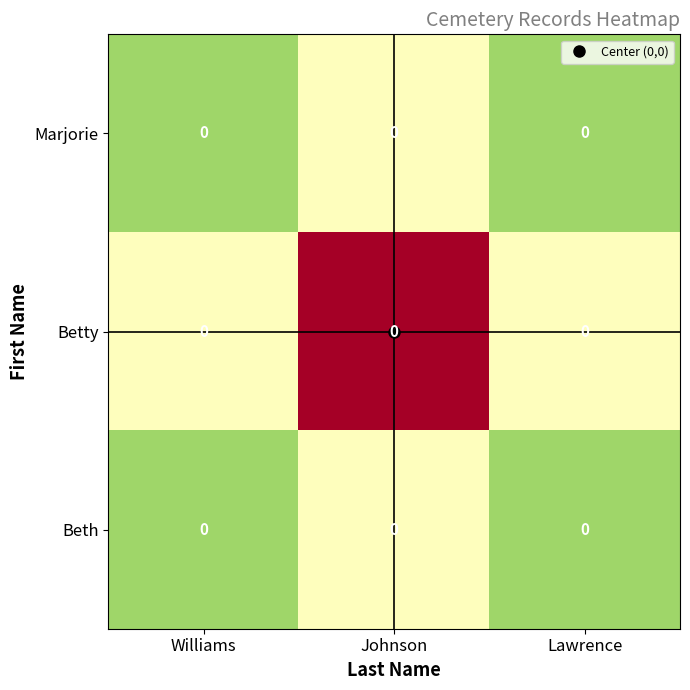

Count the number of categories in the chart.

3